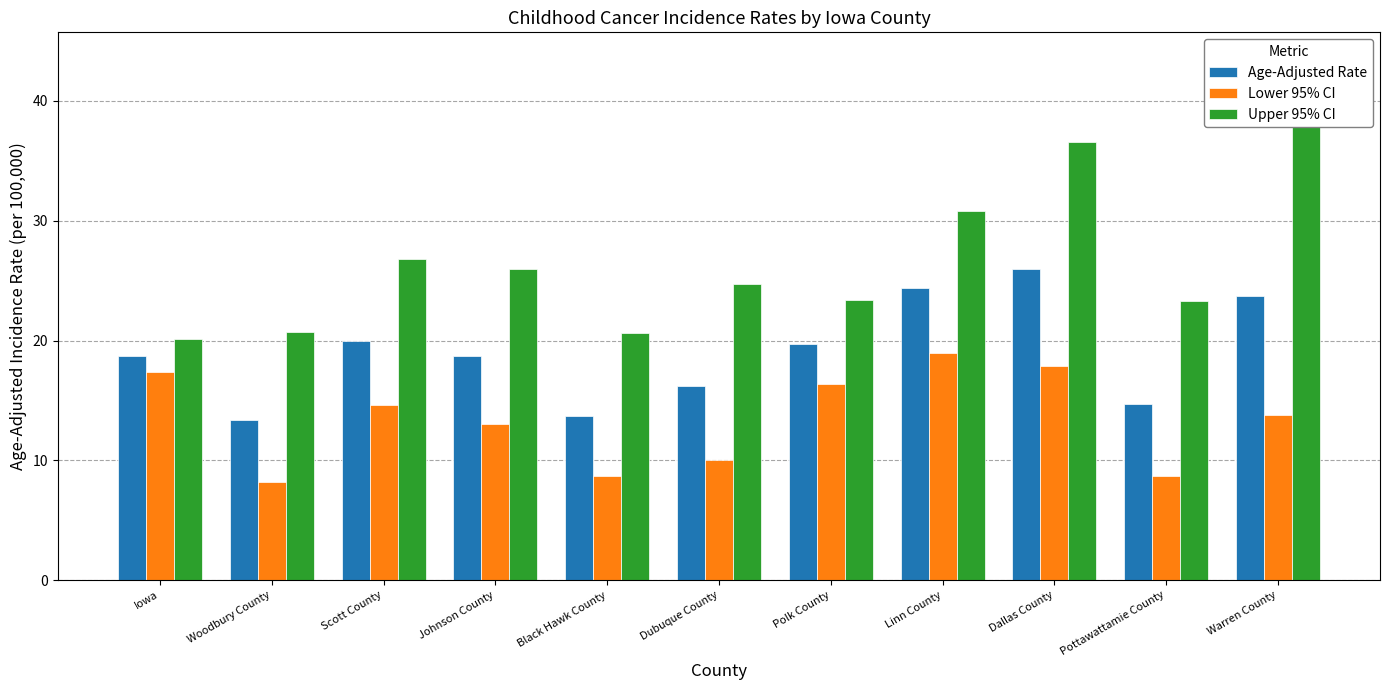

Rank the series by their maximum value, from highest to lowest.

Upper 95% CI, Age-Adjusted Rate, Lower 95% CI